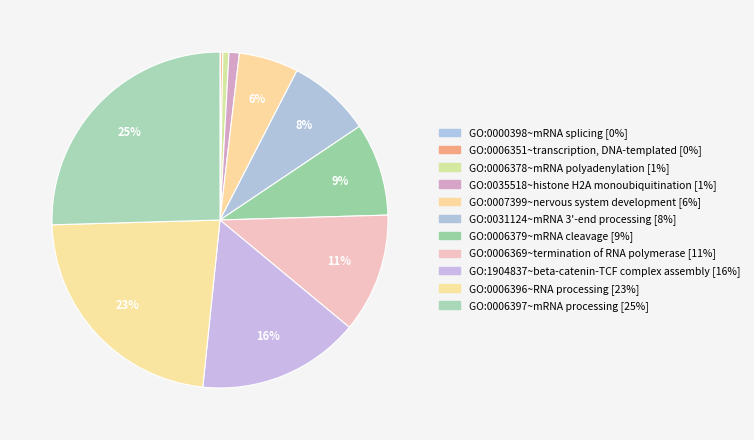

How many segments does this pie chart have?

11